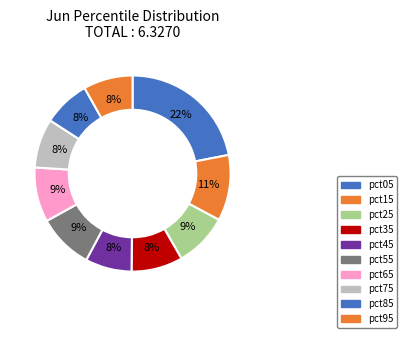

Which slice is the largest?

pct05